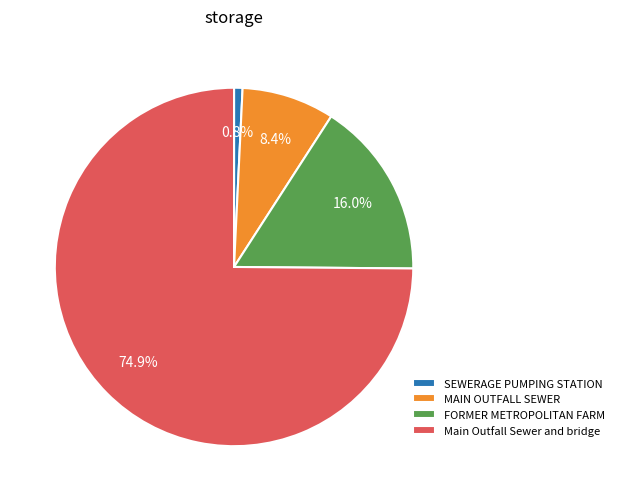

To the nearest percent, what is the combined percentage of MAIN OUTFALL SEWER and SEWERAGE PUMPING STATION?

9%